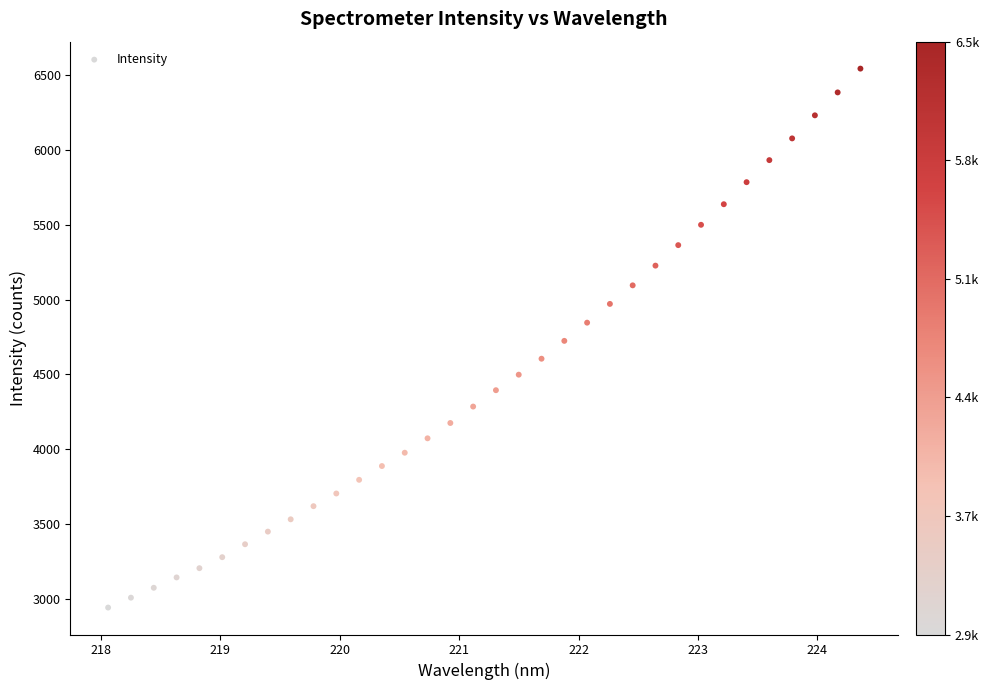

What is the range of X values (max minus min)?

6.3